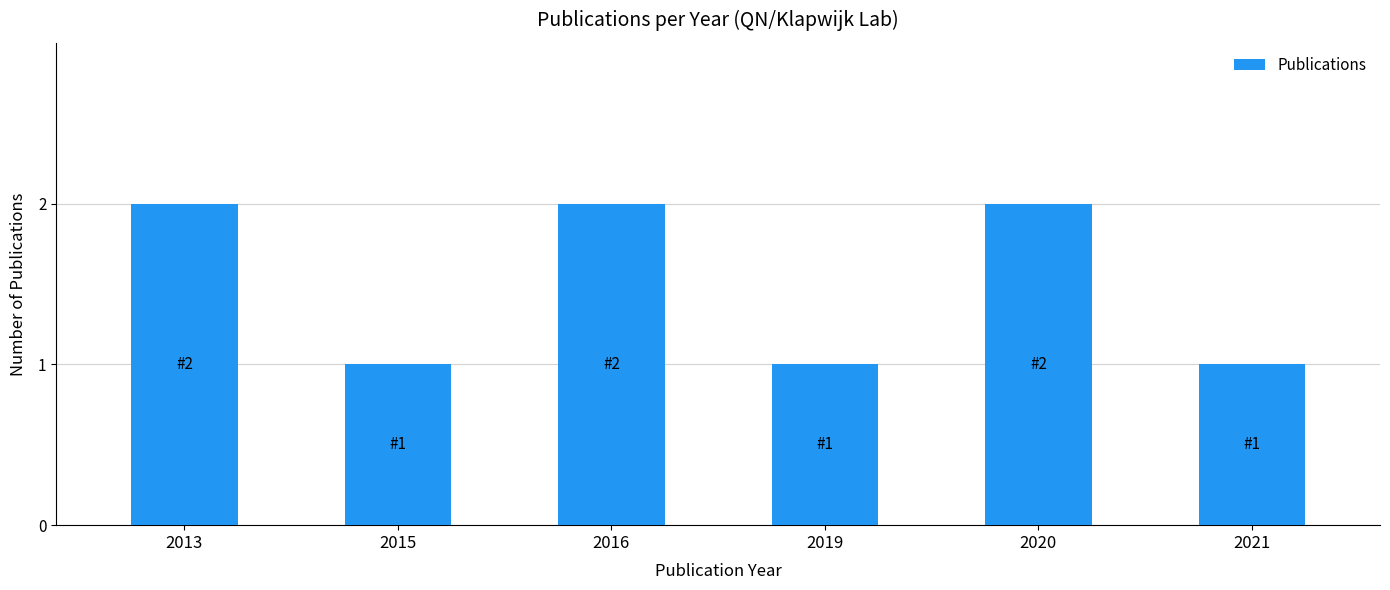

The chart shows a value of 3 at 2020. True or false?

False